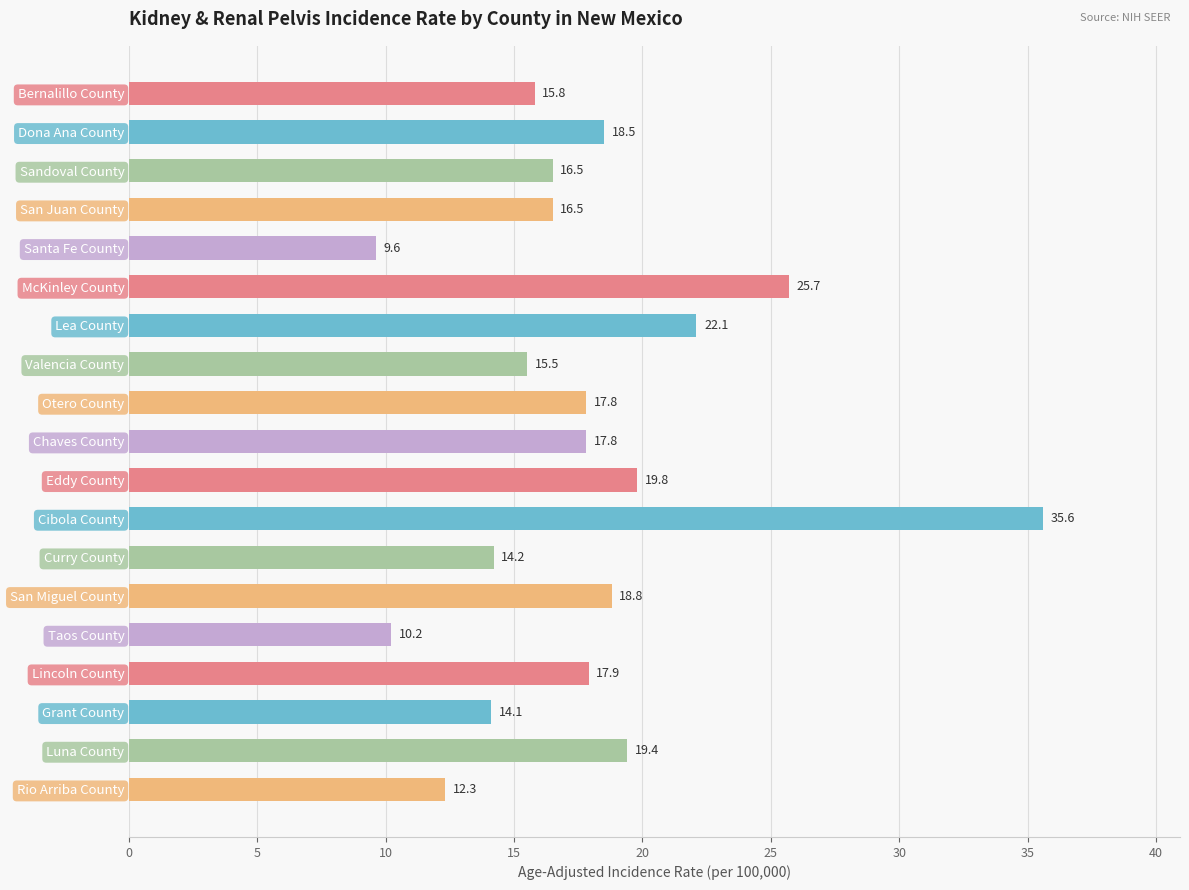

What is the change in value from Lea County to Curry County?

-7.9